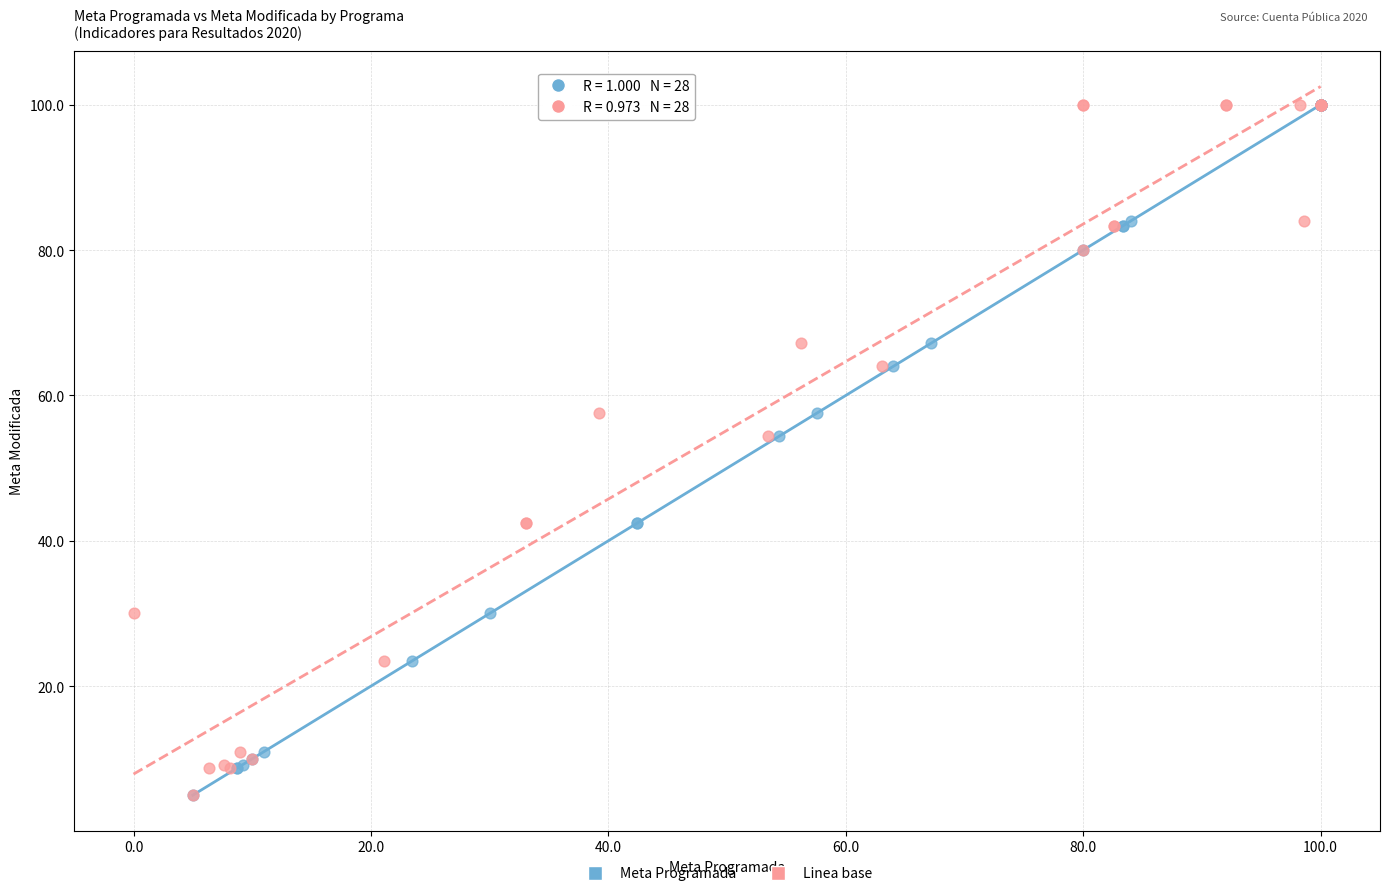

What are all the series names shown in the legend?

Meta Programada, Linea base